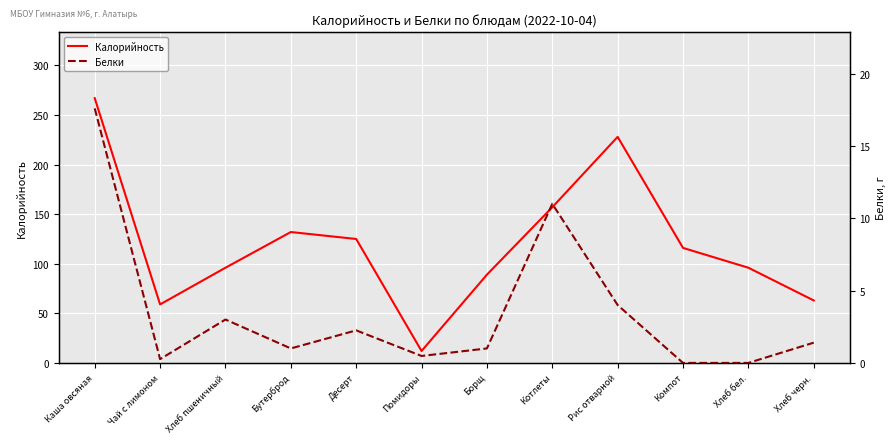

Rank the categories by Белки value from lowest to highest.

Компот, Хлеб бел., Чай с лимоном, Помидоры, Бутерброд, Борщ, Хлеб черн., Десерт, Хлеб пшеничный, Рис отварной, Котлеты, Каша овсяная